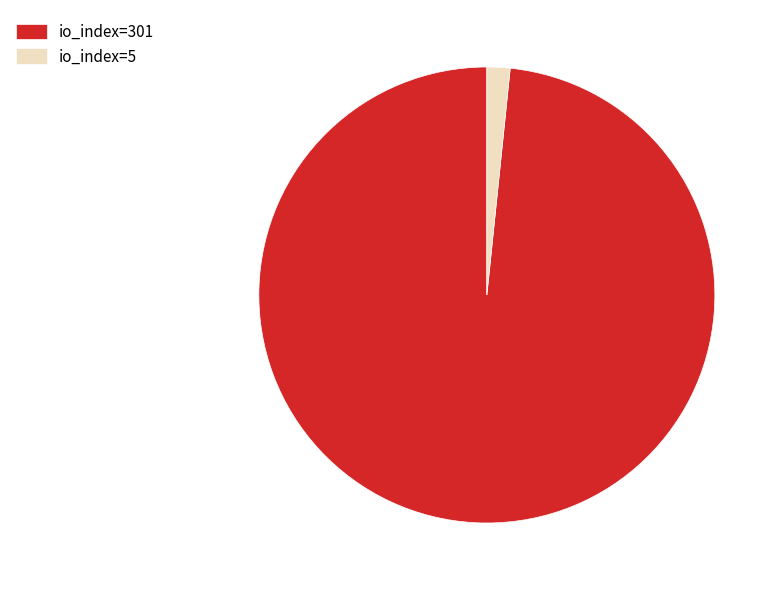

The io_index=301 slice represents 86% of the pie. True or false?

False